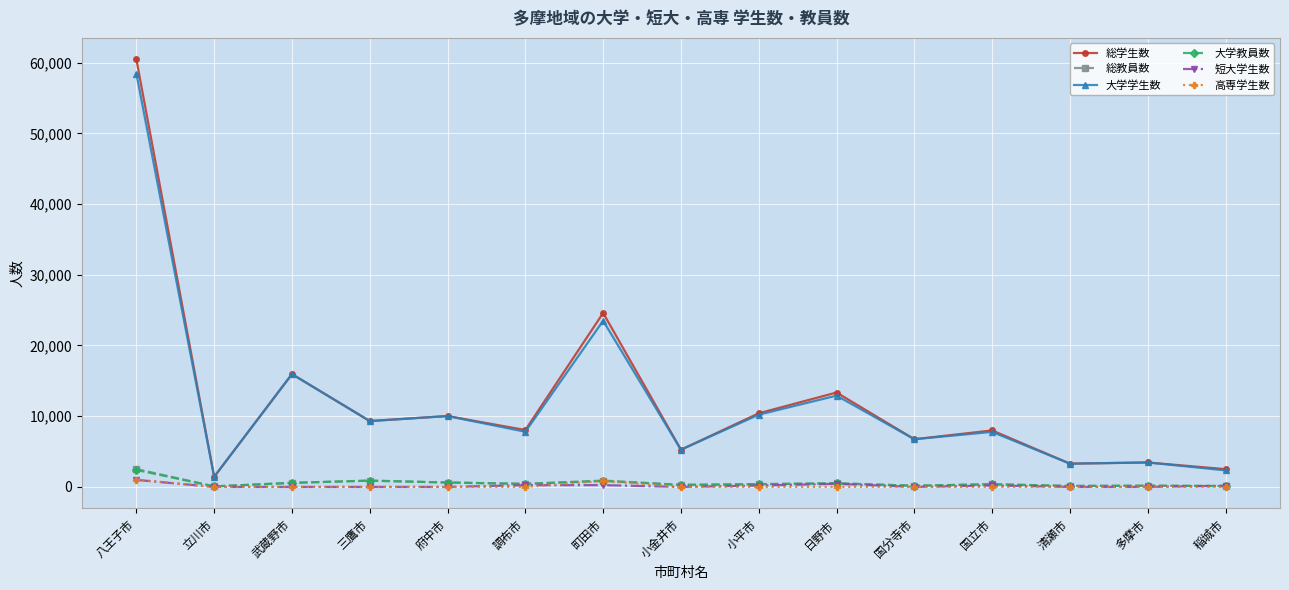

What is the highest value of the 大学教員数 series?

2397